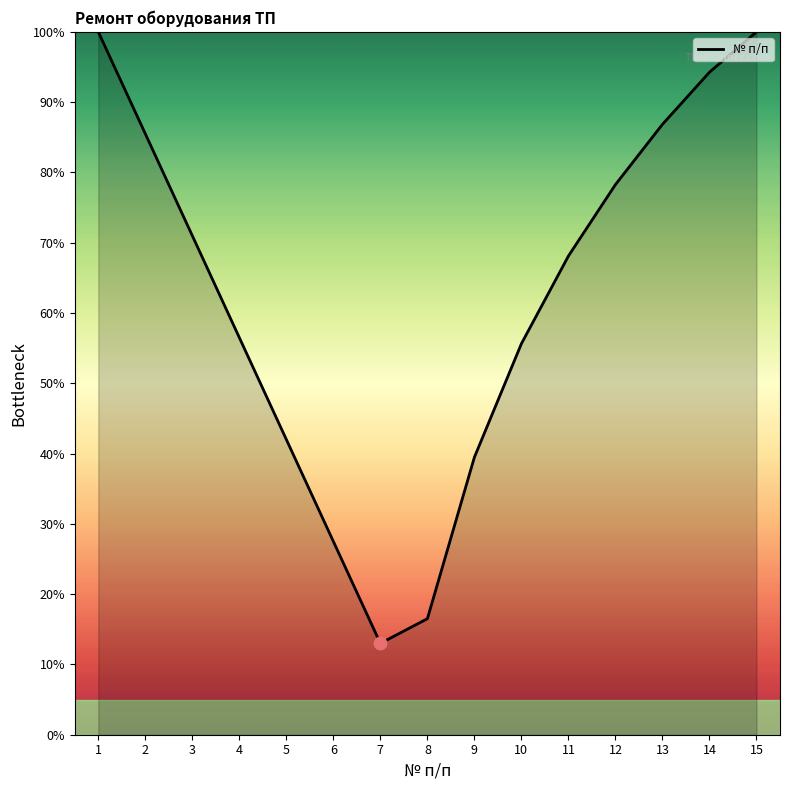

What is the change in value from 5 to 6?

-14.5